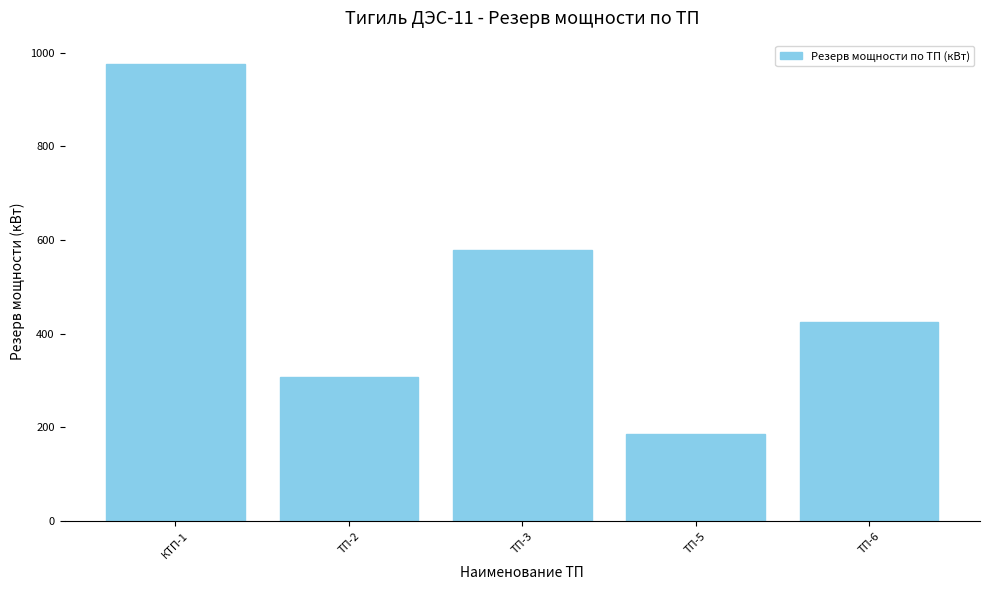

What is the label of the 5th bar from the right?

КТП-1